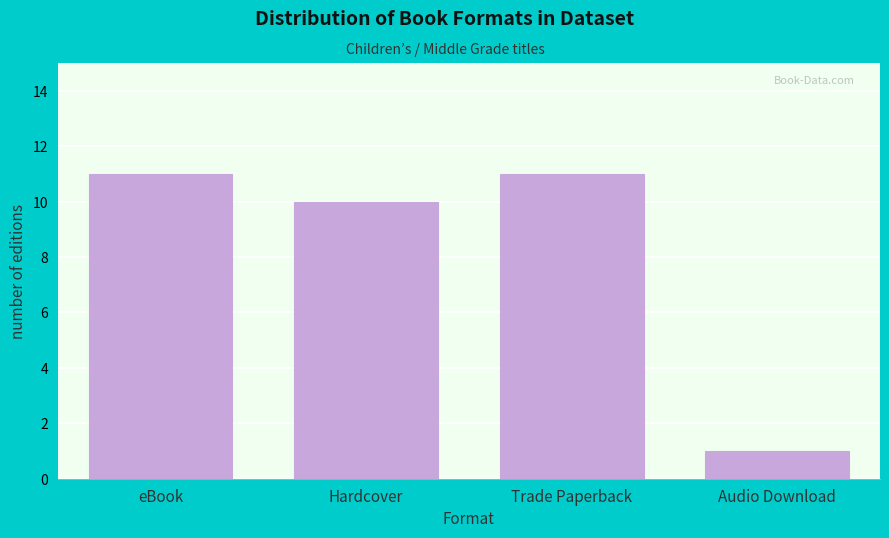

Reading left to right, transcribe all the data shown in this chart.

11	10	11	1